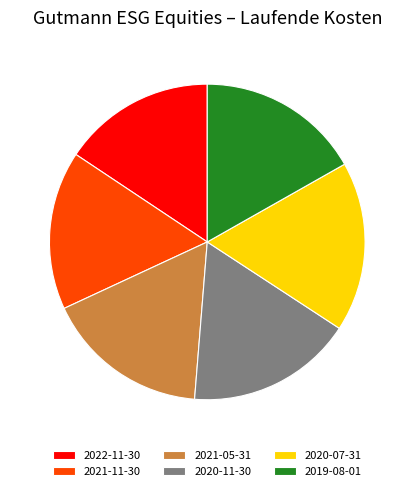

What is the smallest slice in the pie chart?

2022-11-30